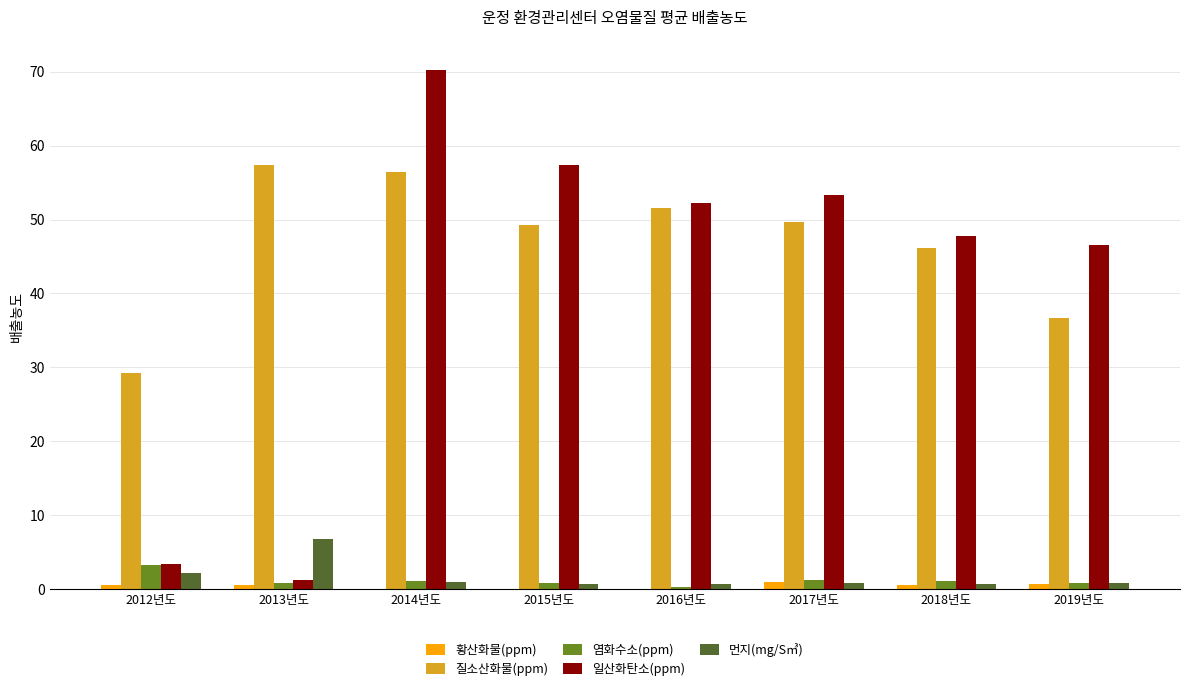

Which series changed the most between 2014년도 and 2015년도?

일산화탄소(ppm)